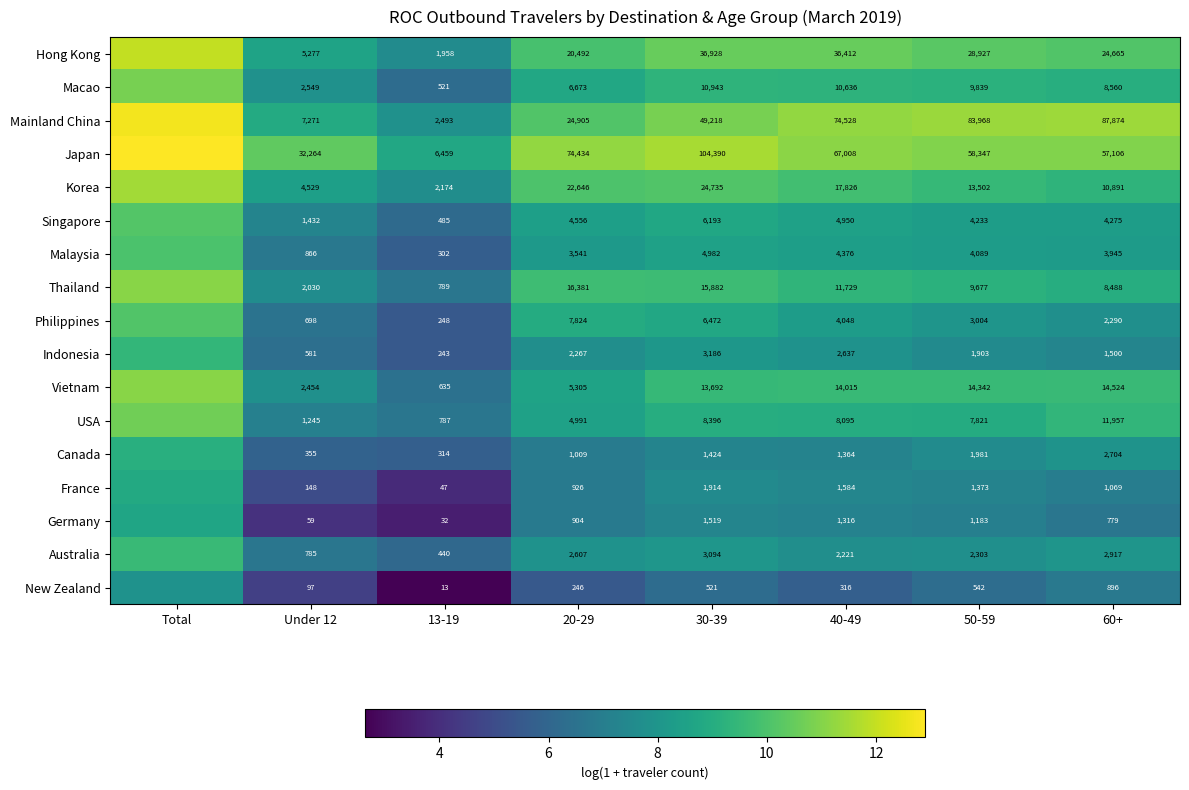

Rank the series at 60+ from lowest to highest value.

Germany, New Zealand, France, Indonesia, Philippines, Canada, Australia, Malaysia, Singapore, Thailand, Macao, Korea, USA, Vietnam, Hong Kong, Japan, Mainland China